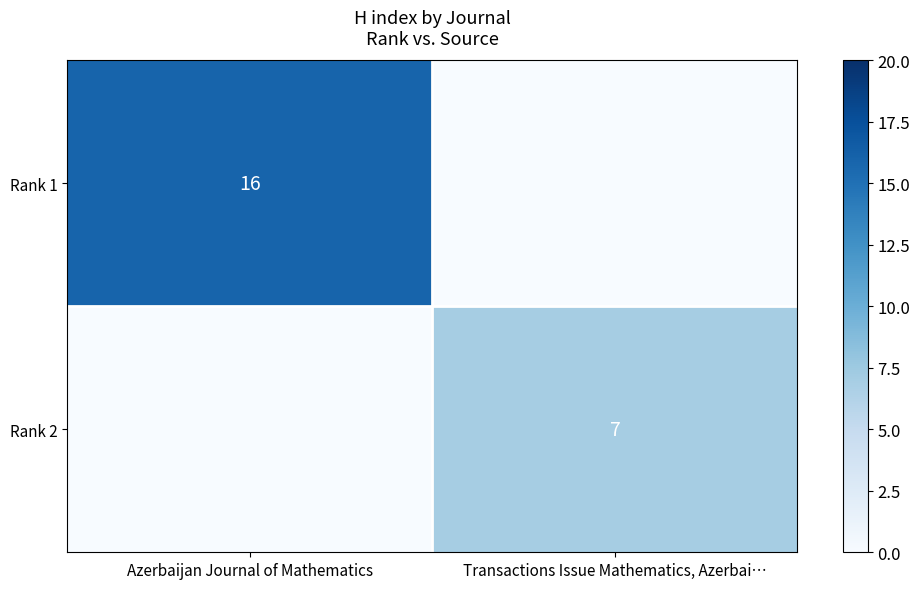

The Rank 1 series shows 16 at Azerbaijan Journal of Mathematics. True or false?

True